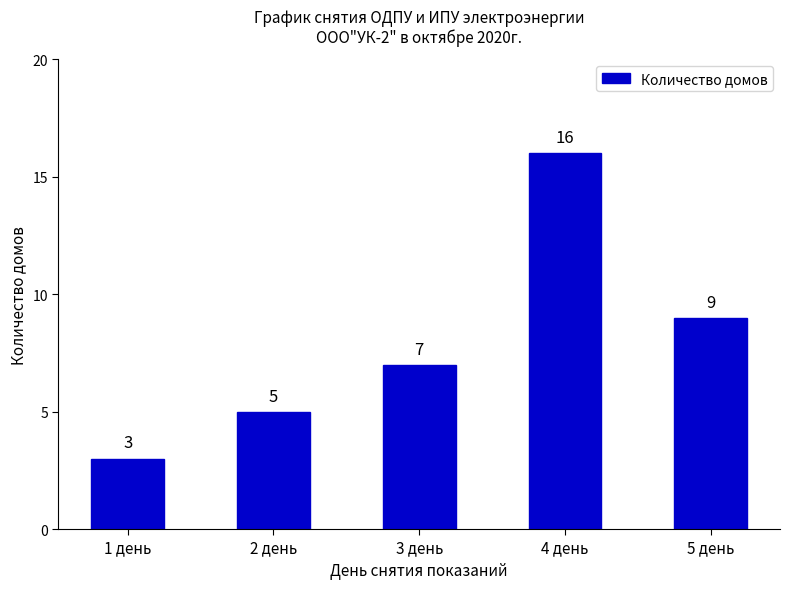

What is the change in value from 4 день to 5 день?

-7